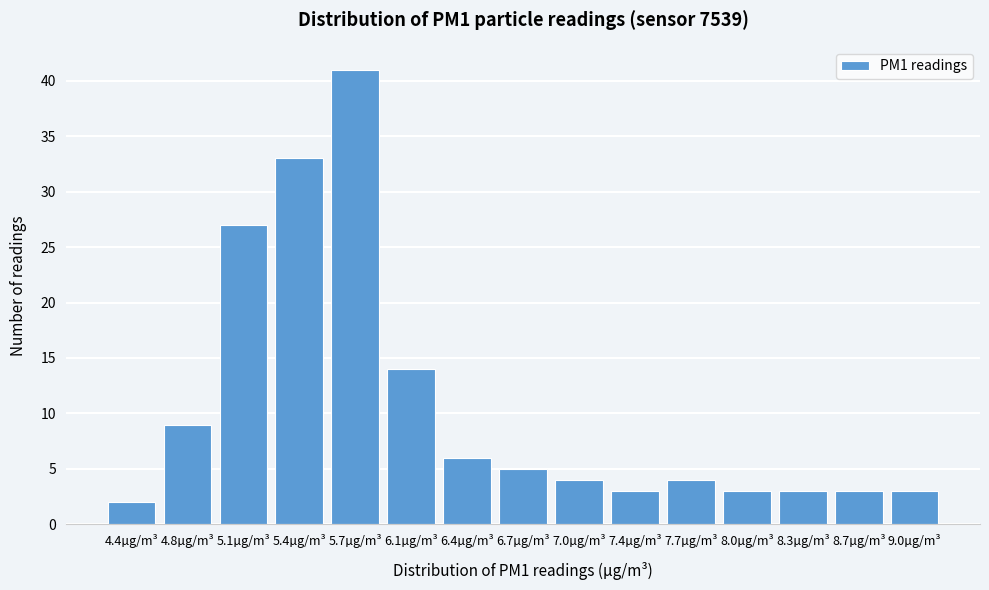

Reading left to right, transcribe all the data shown in this chart.

4.4µg/m³=2	4.8µg/m³=9	5.1µg/m³=27	5.4µg/m³=33	5.7µg/m³=41	6.1µg/m³=14	6.4µg/m³=6	6.7µg/m³=5	7.0µg/m³=4	7.4µg/m³=3	7.7µg/m³=4	8.0µg/m³=3	8.3µg/m³=3	8.7µg/m³=3	9.0µg/m³=3